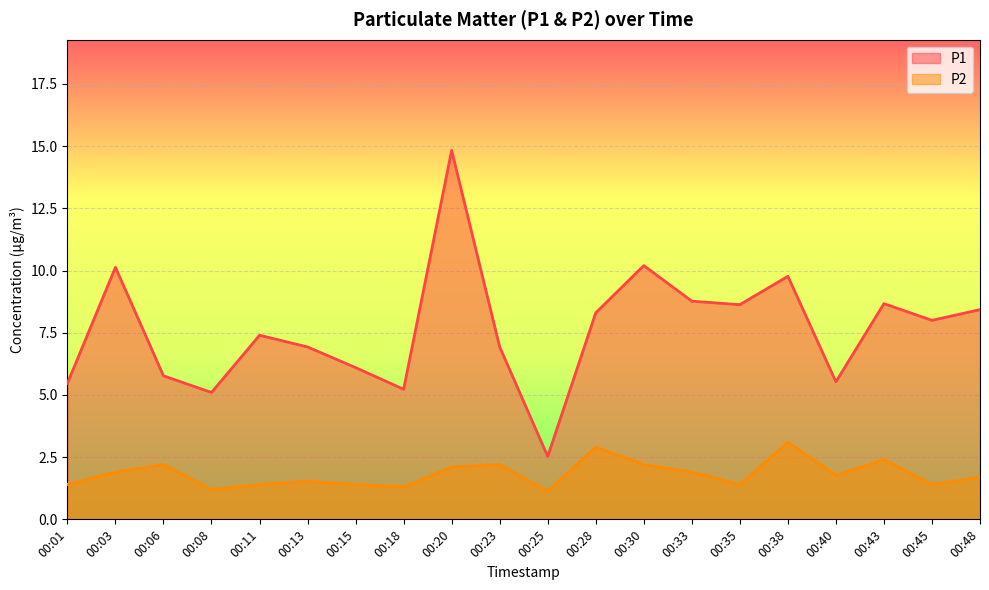

How many values in the P1 series exceed 8?

9